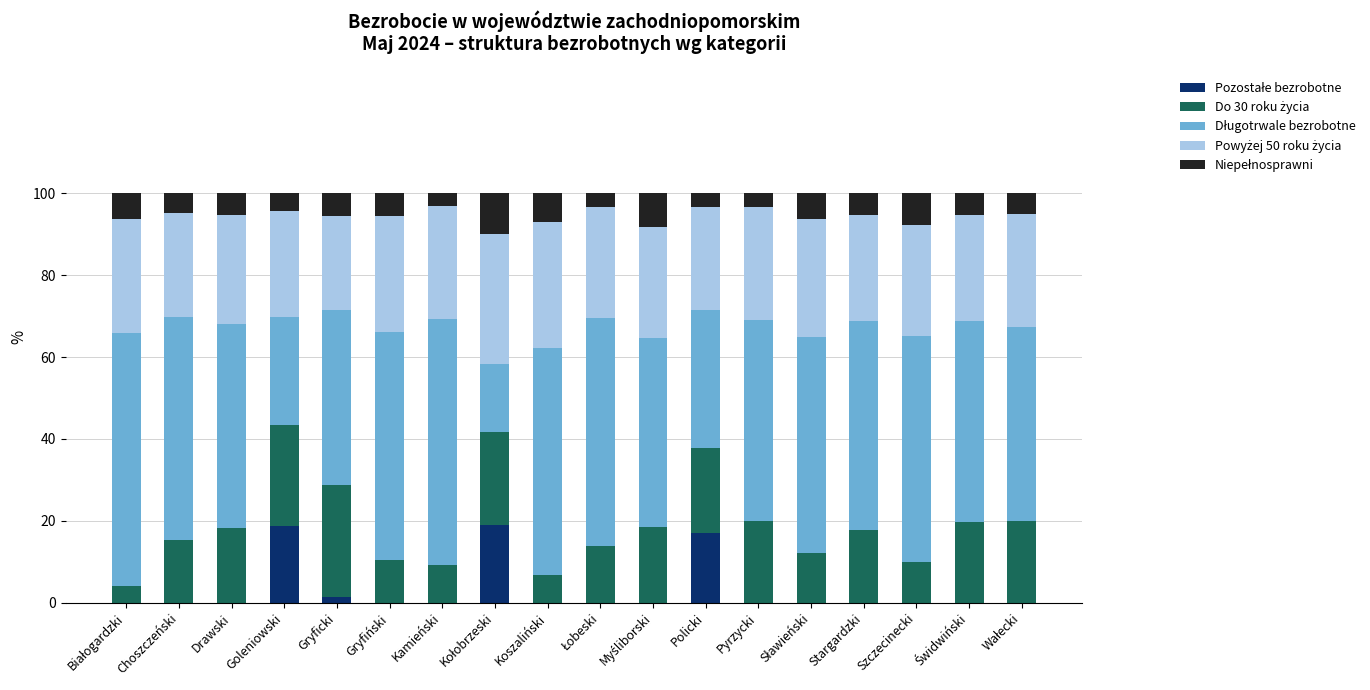

At which category does the chart reach its peak across all series?

Białogardzki